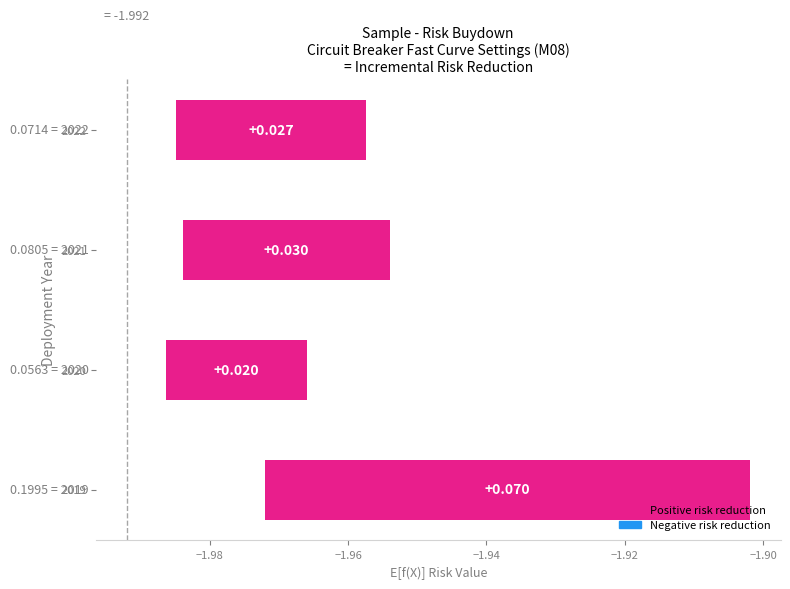

Reading right to left, list all the values displayed in this chart.

0.0	0.0	0.0	0.1